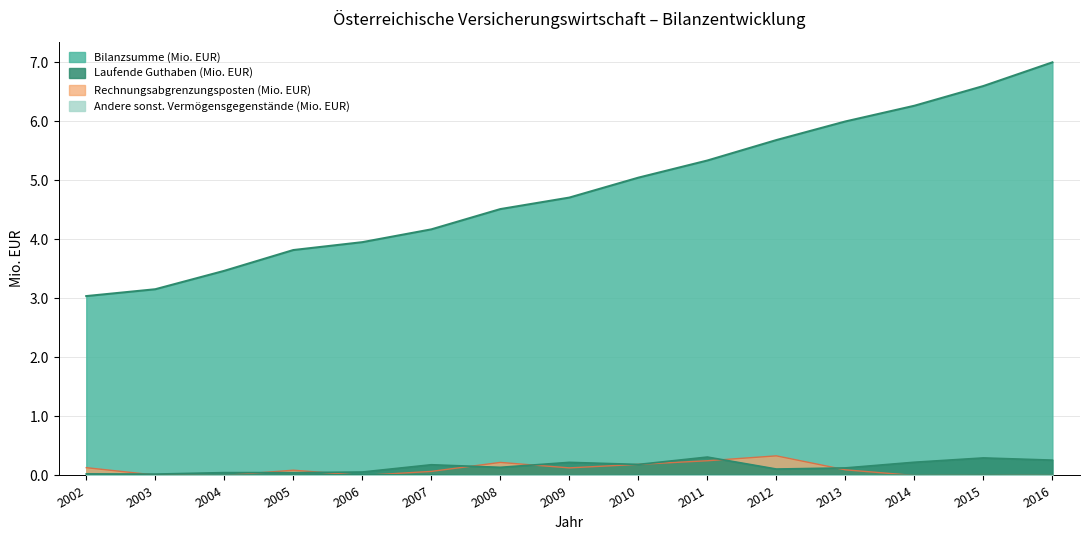

At which label is Rechnungsabgrenzungsposten closest to 0?

2004